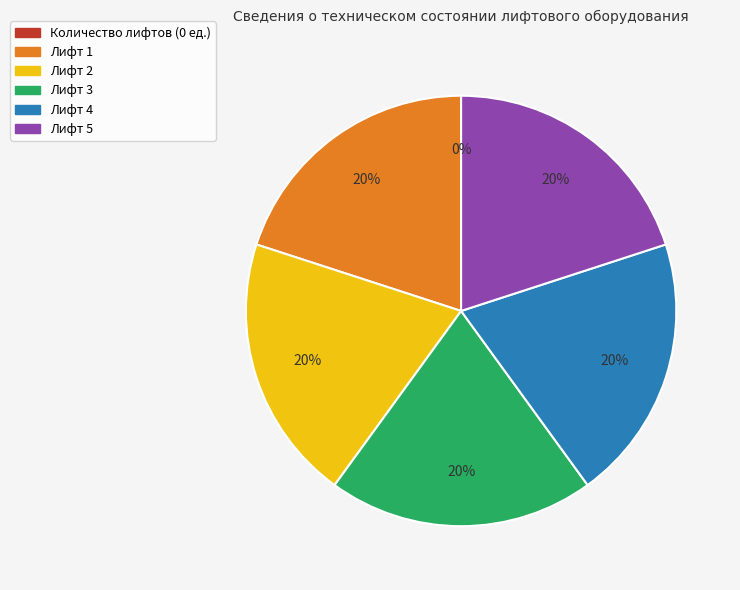

To the nearest percent, what is the average slice percentage?

17%